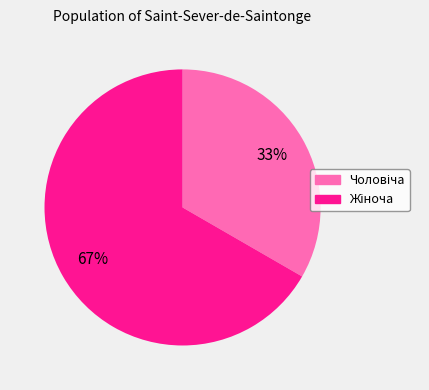

To the nearest percent, what is the average slice percentage?

50%